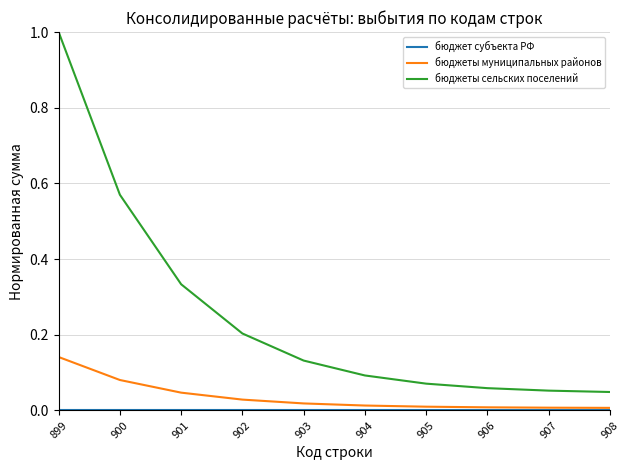

True or false: бюджеты сельских поселений and бюджеты муниципальных районов cross at least once.

False